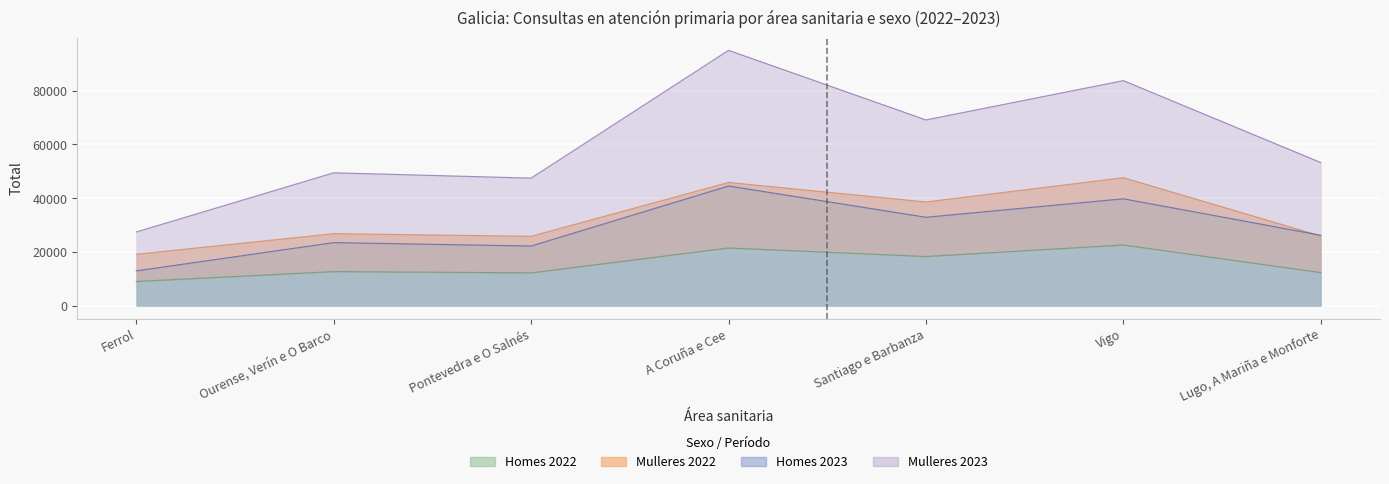

Where does the Mulleres 2023 series first go above 53233?

A Coruña e Cee